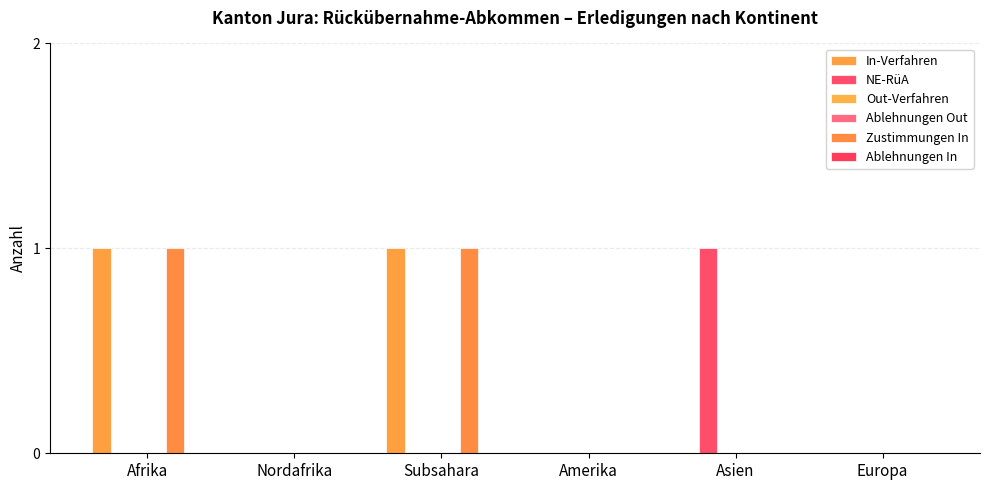

What is the sum of the NE-RüA values at Afrika and Asien?

1